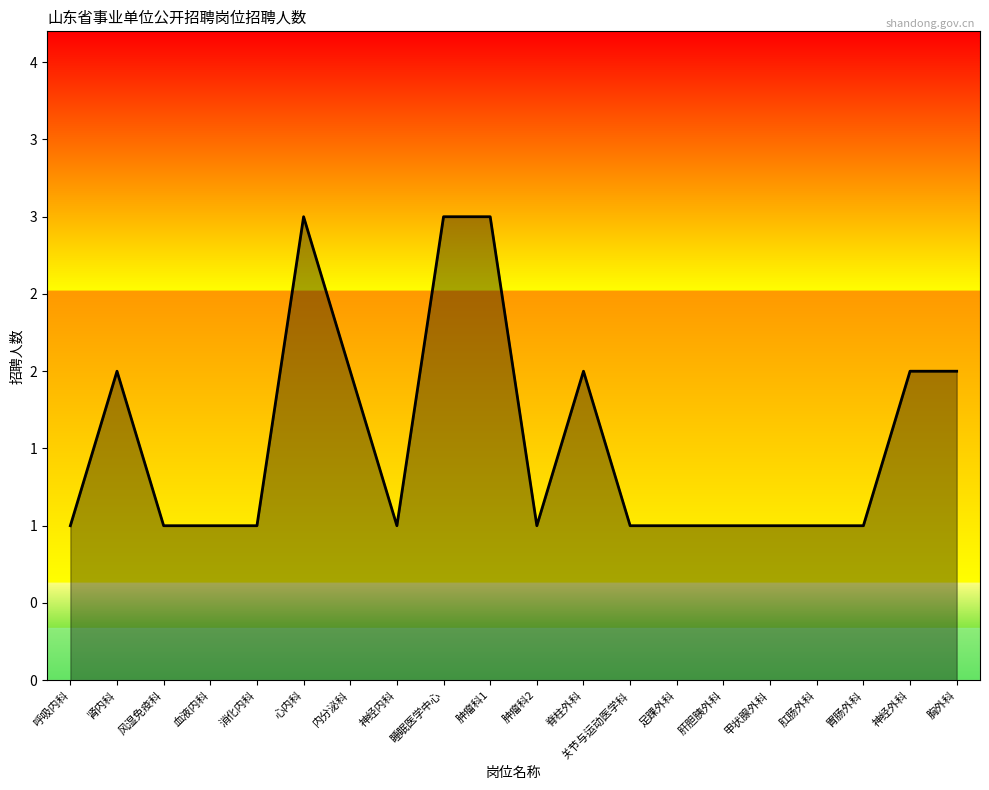

What is the label of the 9th point from the right?

脊柱外科